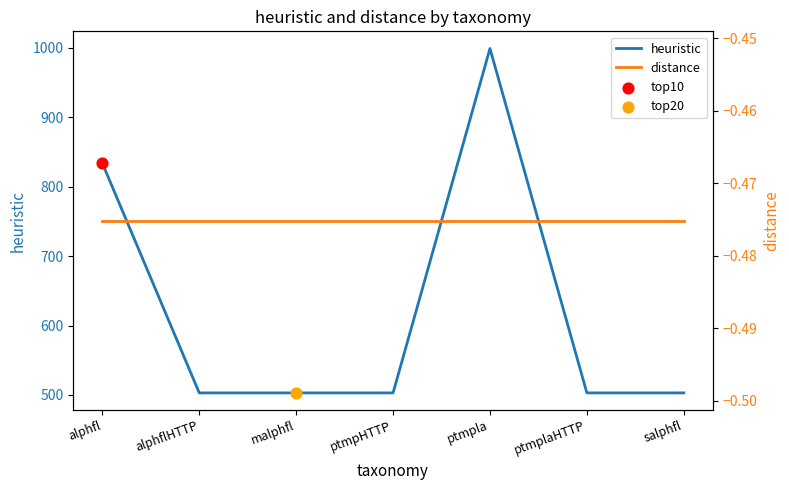

What are all the series names shown in the legend?

heuristic, distance